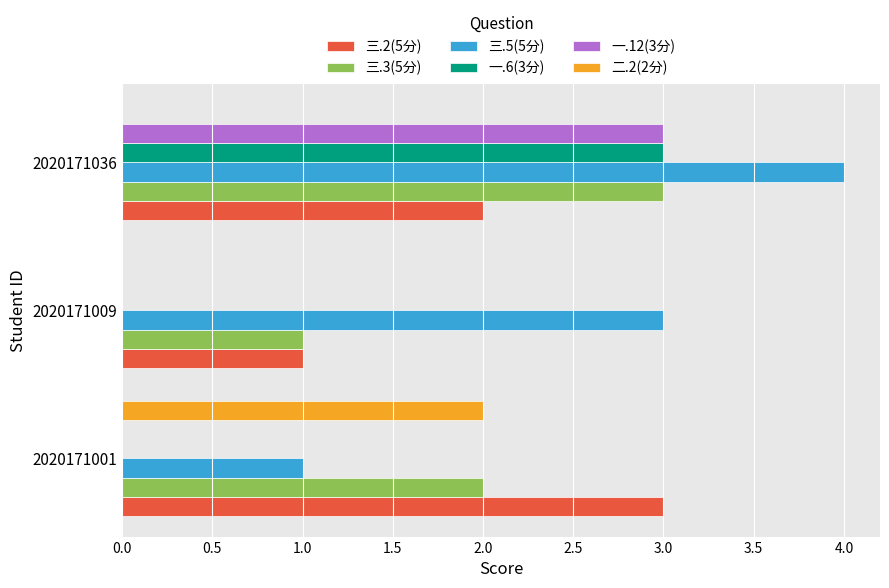

Is it true that 三.3(5分) equals 5 at 2020171036?

False